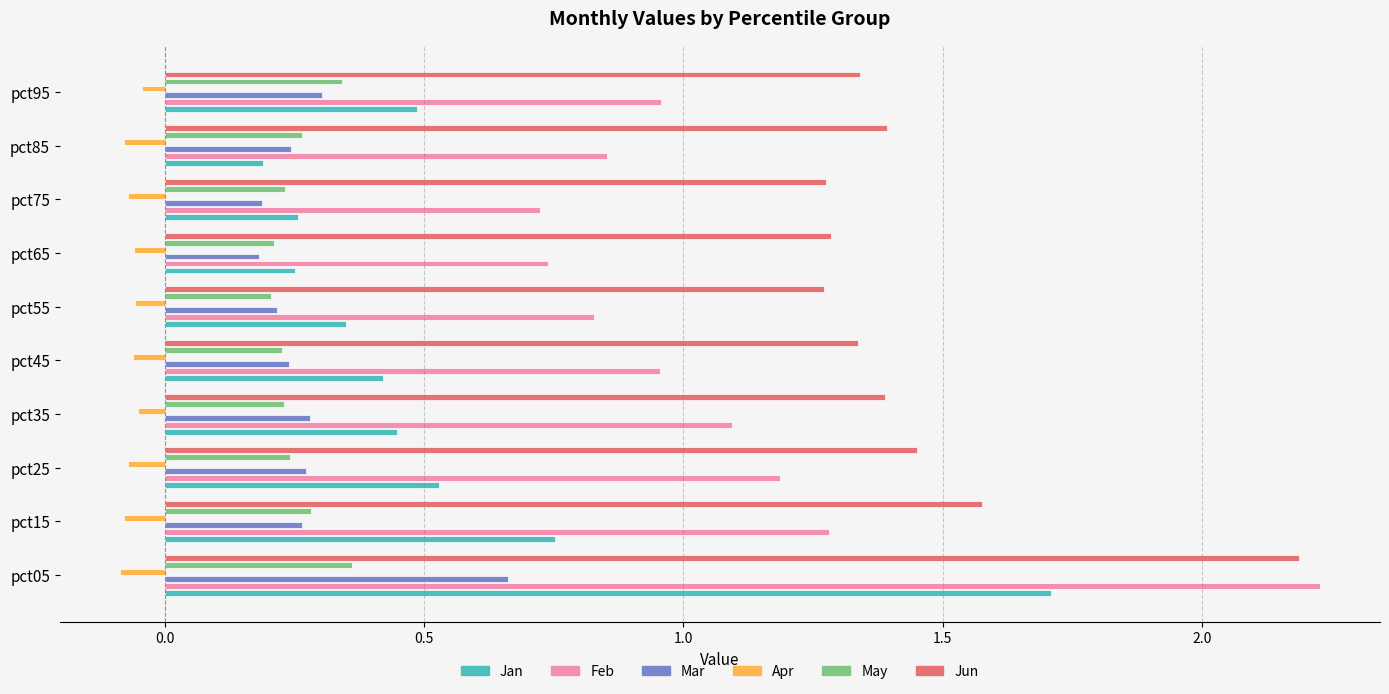

What is the difference between the maximum and second lowest values in the Jan series?

1.5